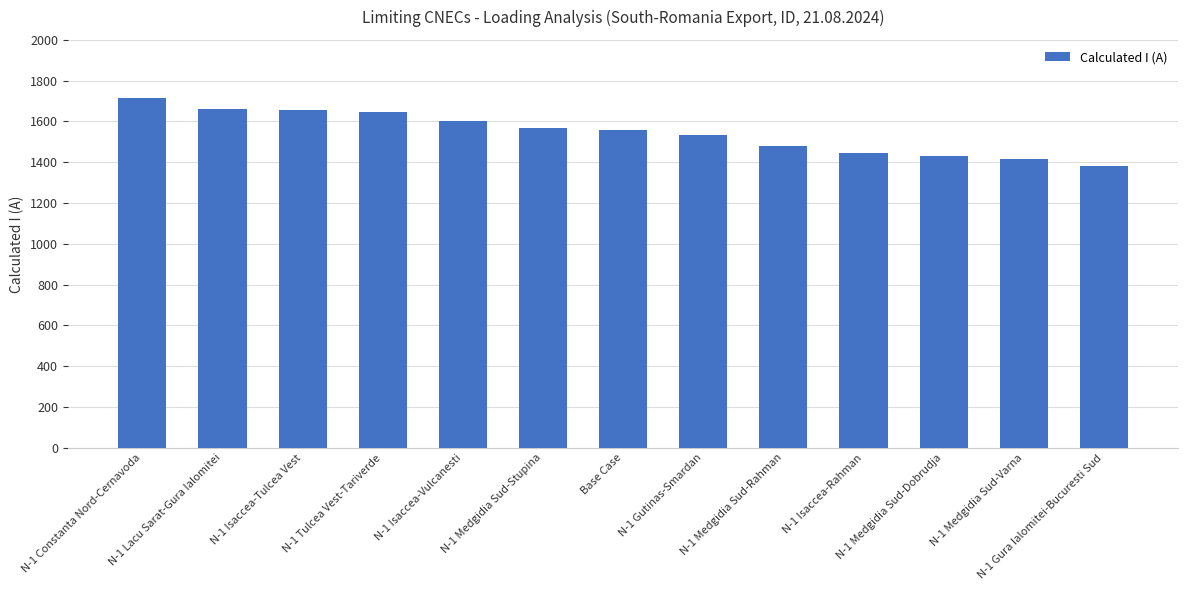

The value at N-1 Medgidia Sud-Rahman is 1481. True or false?

True